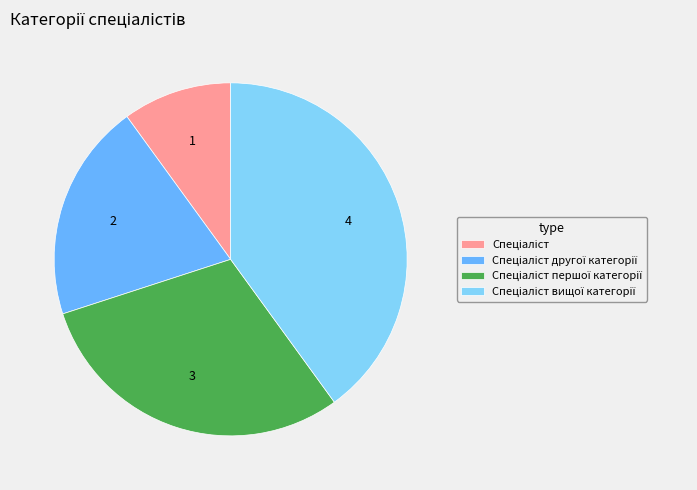

Does any single category account for the majority?

No